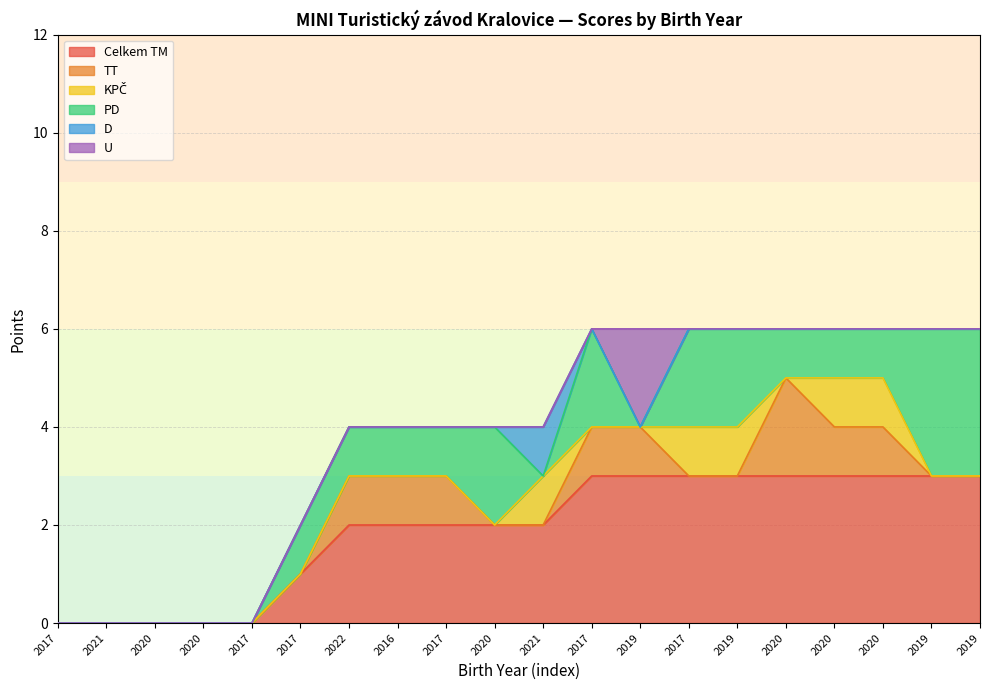

The value of PD at 2021 is 1. True or false?

False